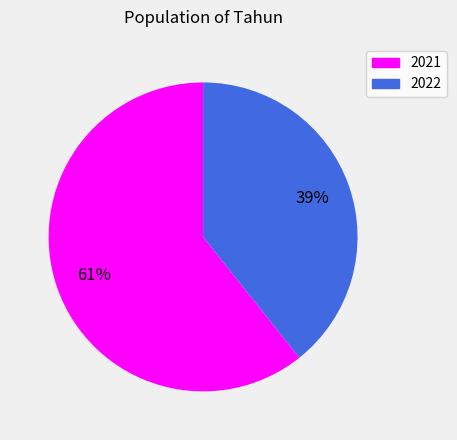

What percentage is the 2022 slice, to the nearest percent?

39%